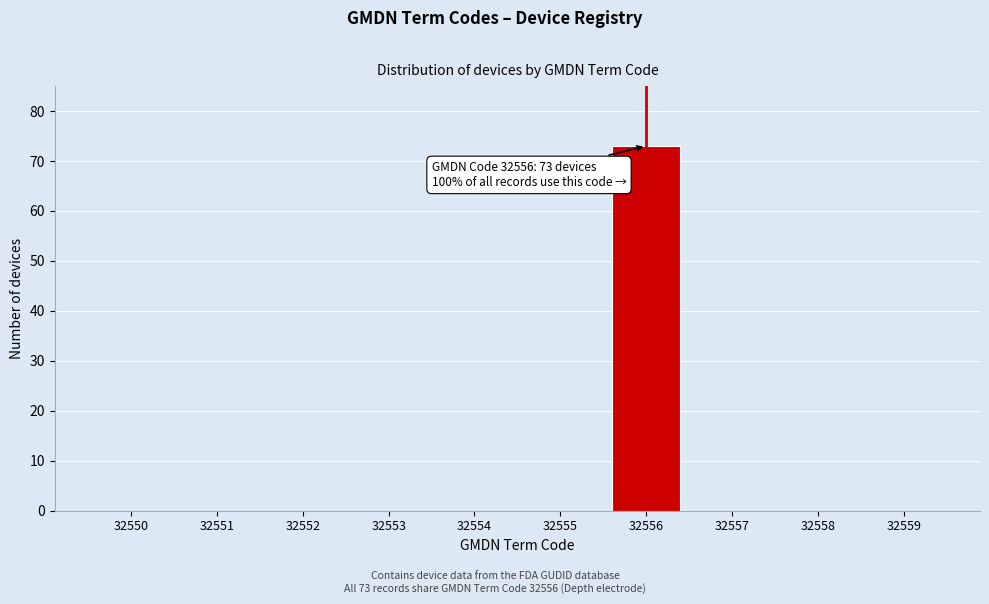

Reading right to left, list all the values displayed in this chart.

32559=0	32558=0	32557=0	32556=73	32555=0	32554=0	32553=0	32552=0	32551=0	32550=0